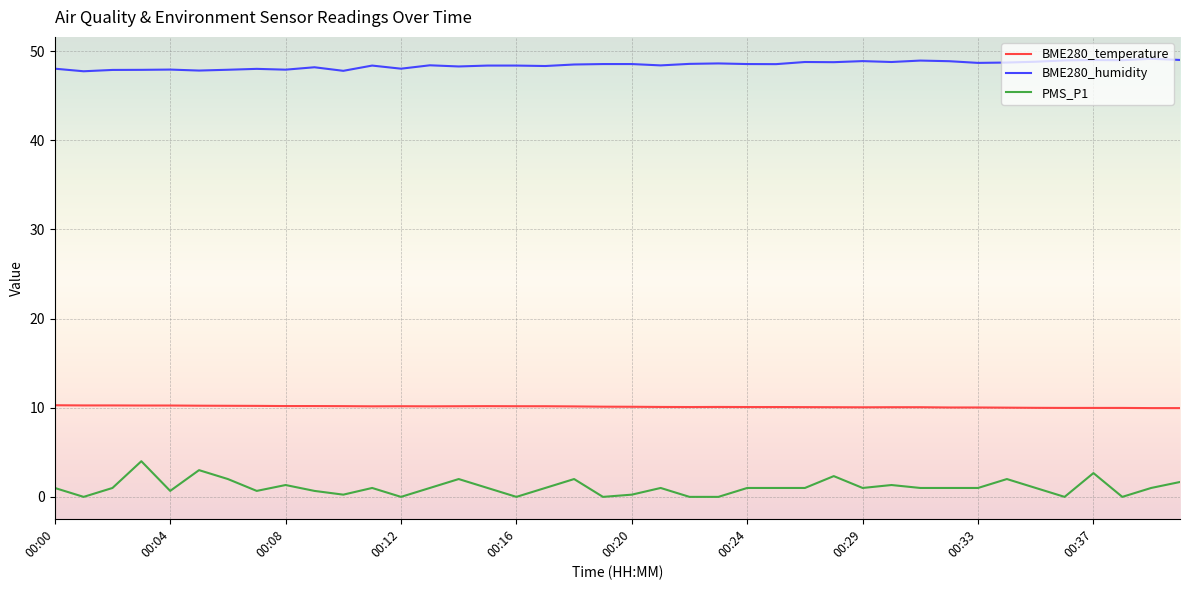

Rank the series by their average value, from highest to lowest.

BME280_humidity, BME280_temperature, PMS_P1